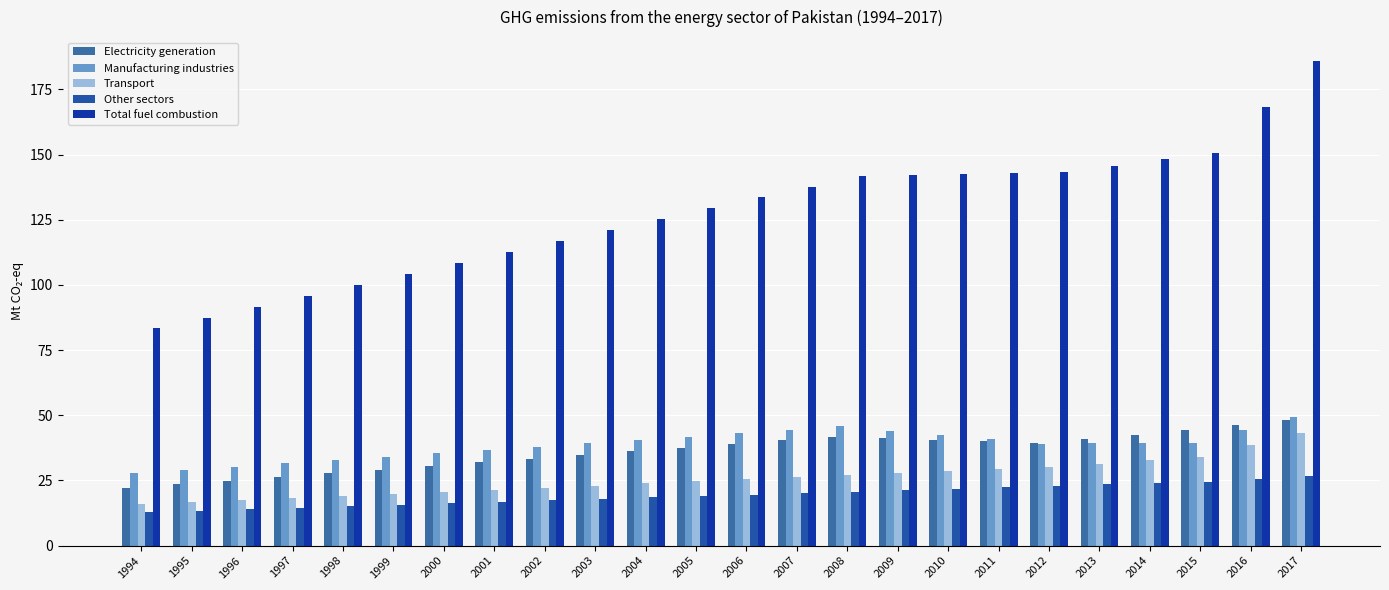

Rank the series by their maximum value, from lowest to highest.

Other sectors, Transport, Electricity generation, Manufacturing industries, Total fuel combustion